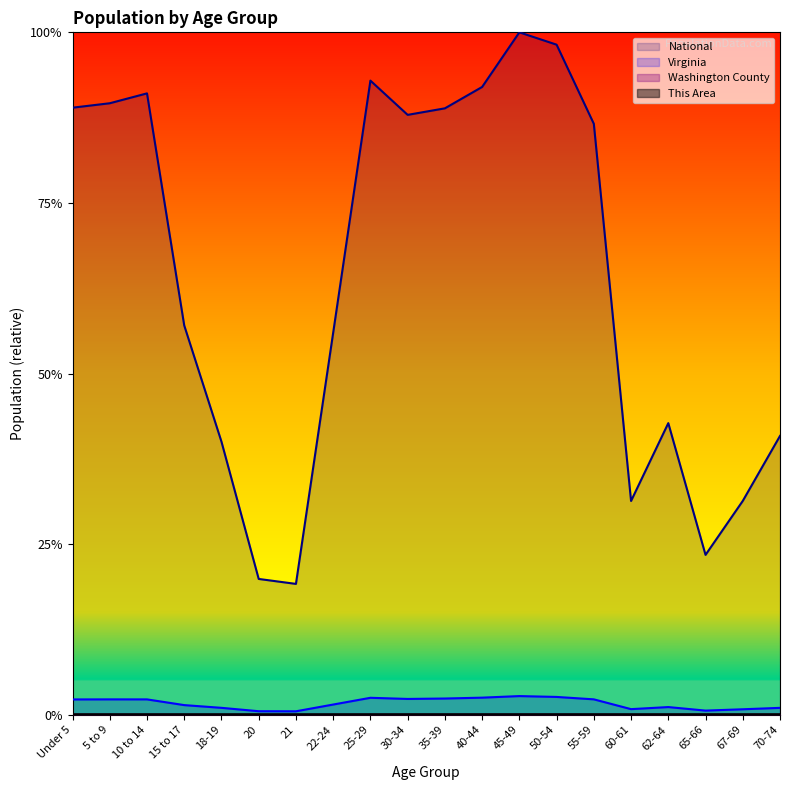

What is the label of the 14th point from the right?

21